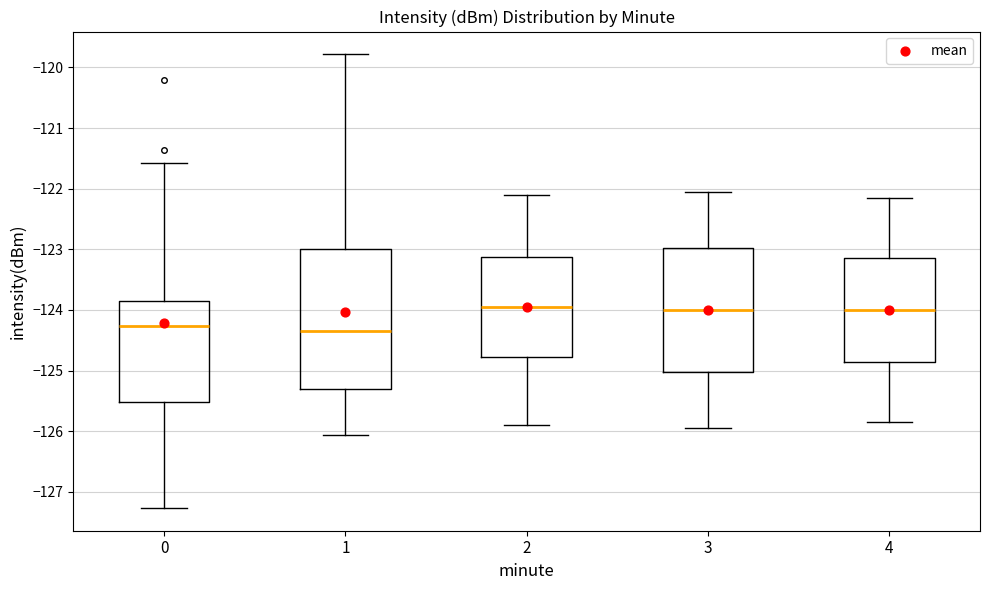

Where is the upper edge of the box at x = 4 on the y-axis? The values are not printed on the chart, so give them approximately, as read against the axis.

-123.1